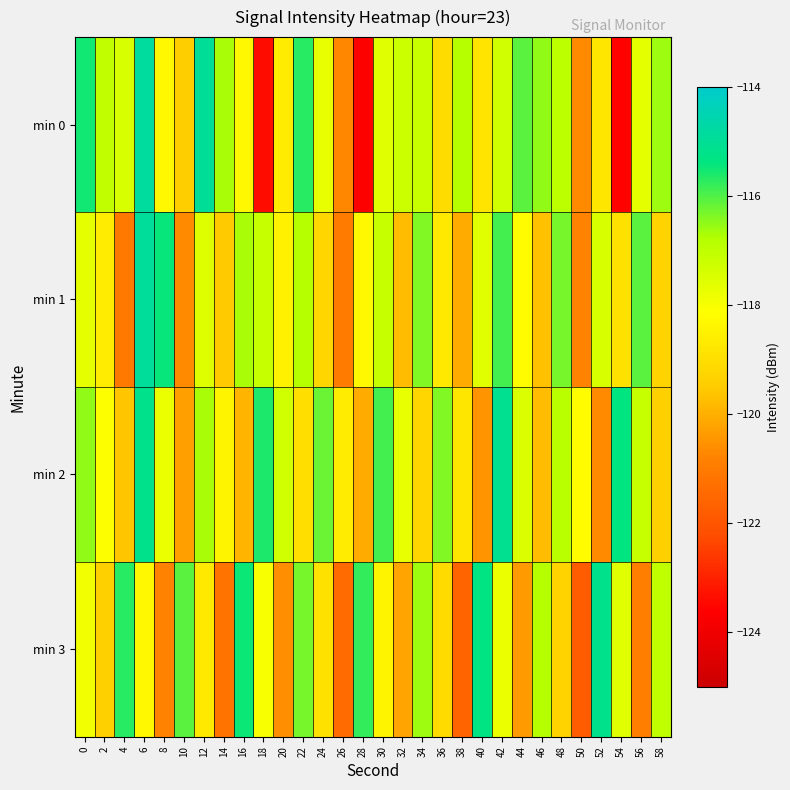

Which has a higher value, 36 or 2?

2